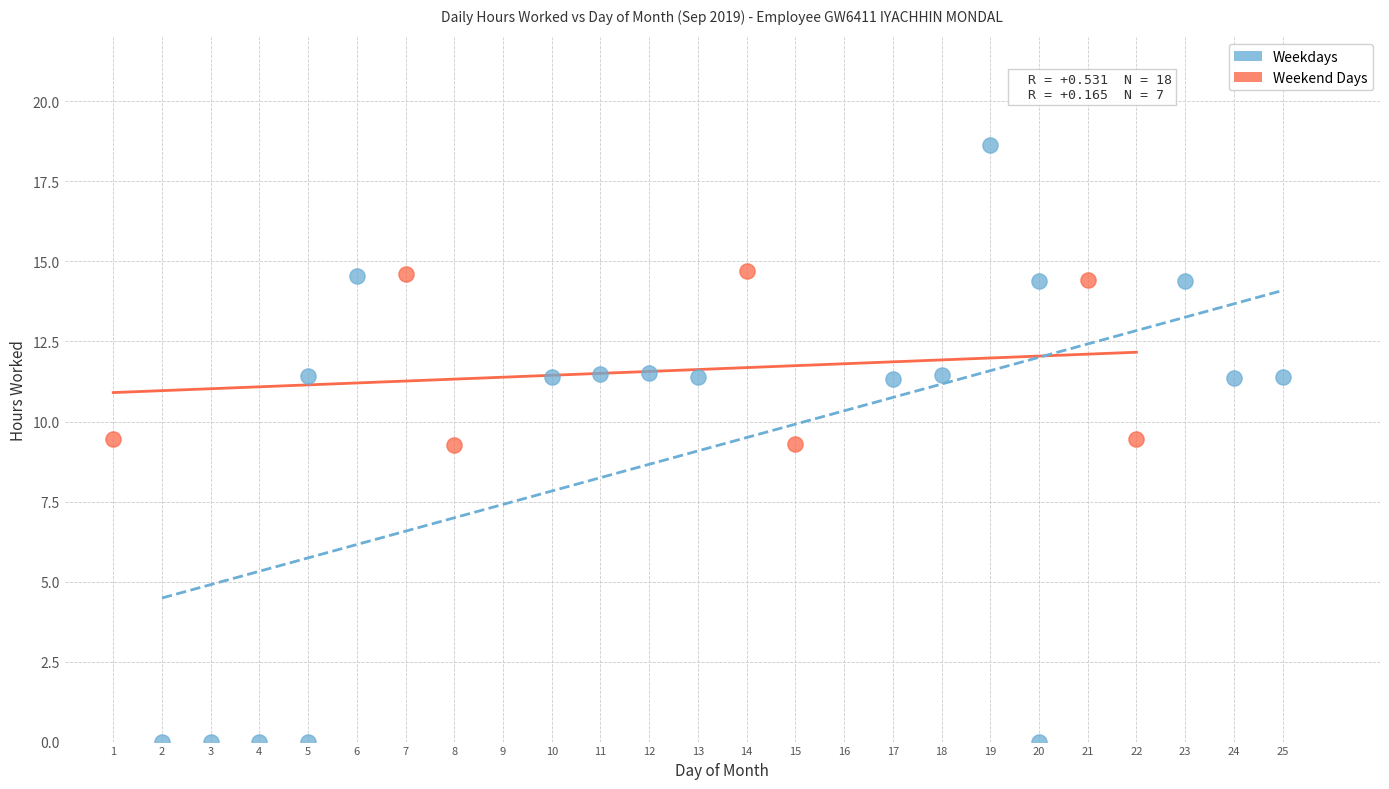

Which series reaches the maximum Y coordinate?

Weekdays